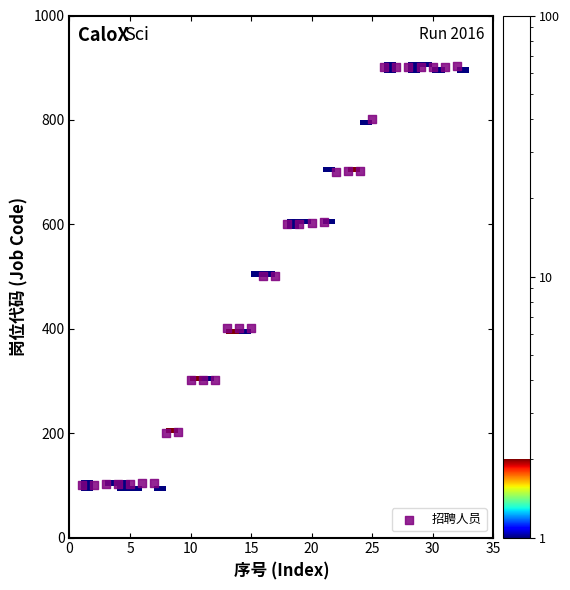

What is the range of Y values (max minus min)?

802